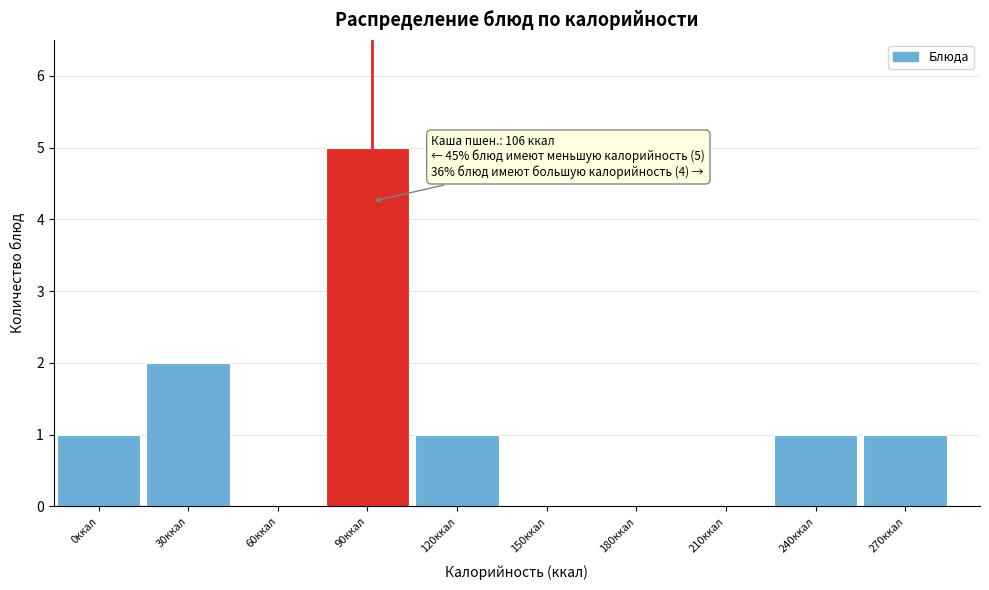

Reading left to right, extract all data points from this chart.

0ккал=1	30ккал=2	60ккал=0	90ккал=5	120ккал=1	150ккал=0	180ккал=0	210ккал=0	240ккал=1	270ккал=1